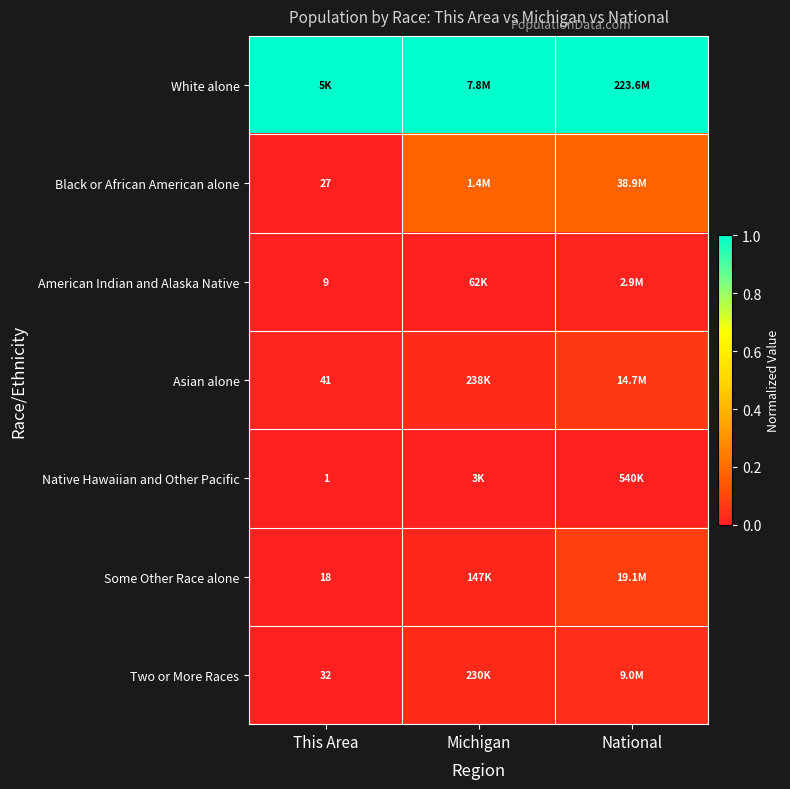

List the labels in order of Asian alone value, smallest first.

This Area, Michigan, National